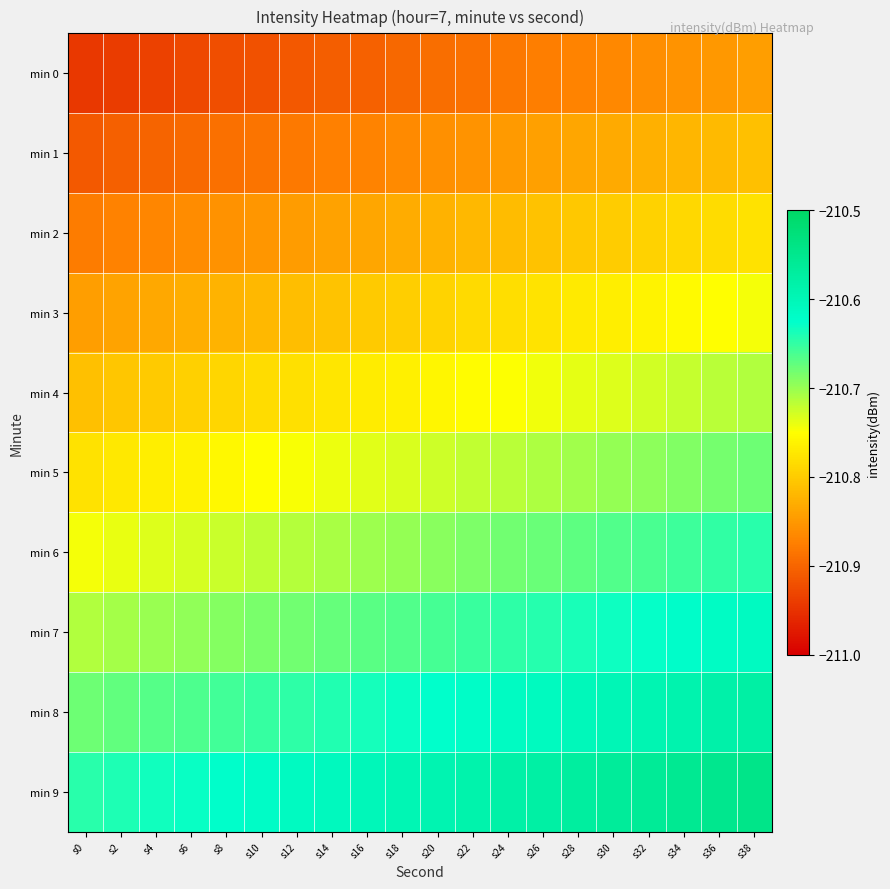

How many series are shown in this chart?

10